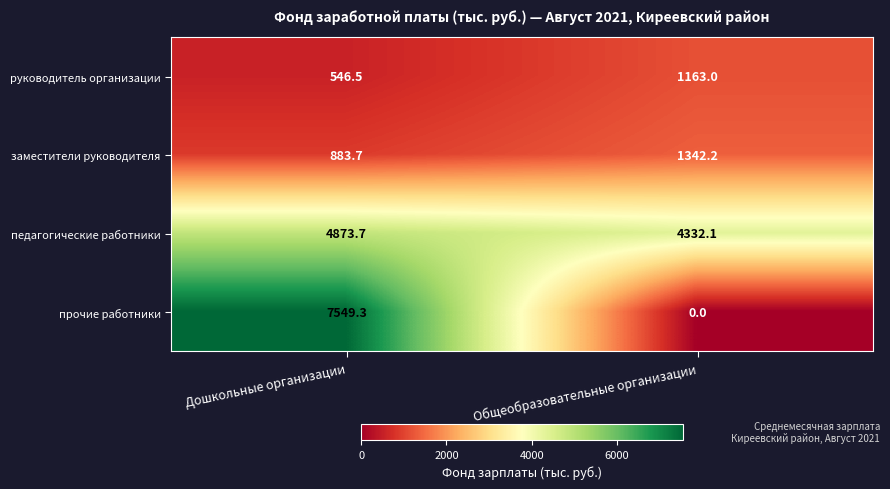

What is the sum of the руководитель организации values at Общеобразовательные организации and Дошкольные организации?

1709.5